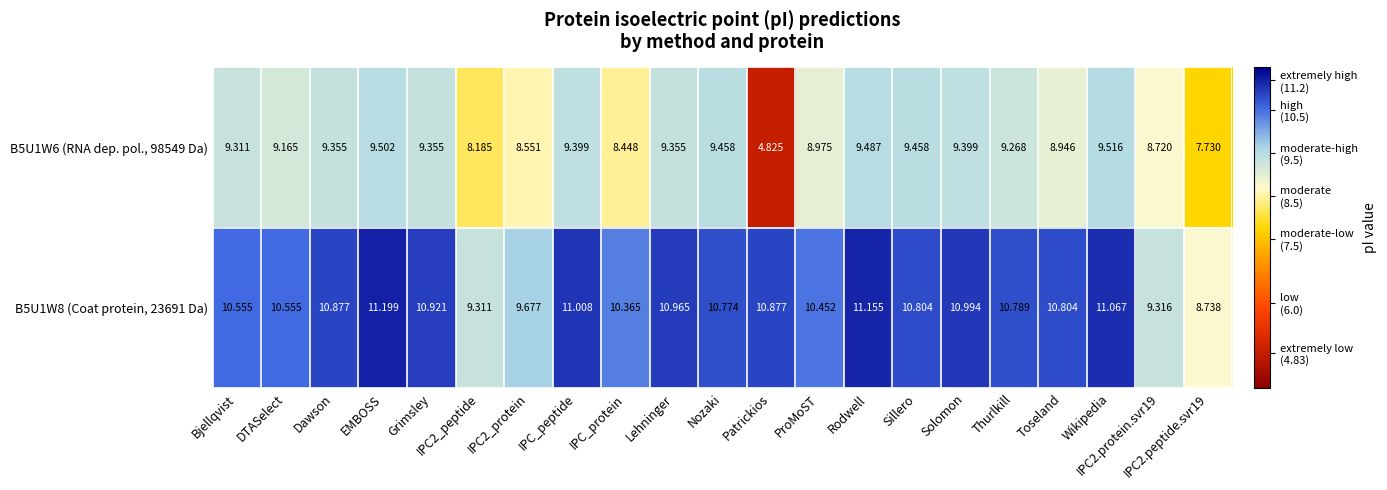

Where does the B5U1W6 (RNA dep. pol., 98549 Da) series first go above 9?

Bjellqvist